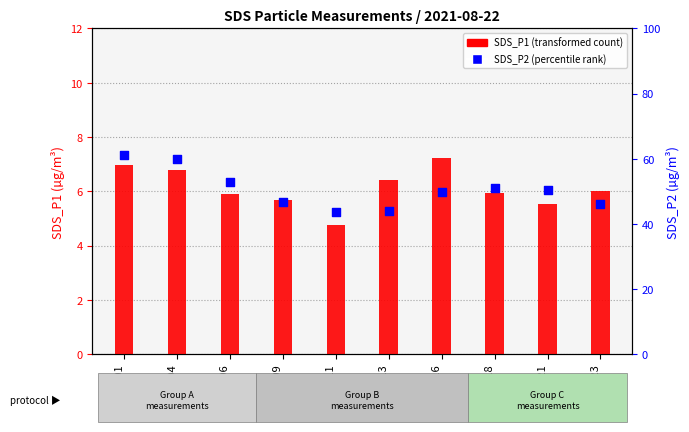

At which category is the sum across all series the highest?

00:01